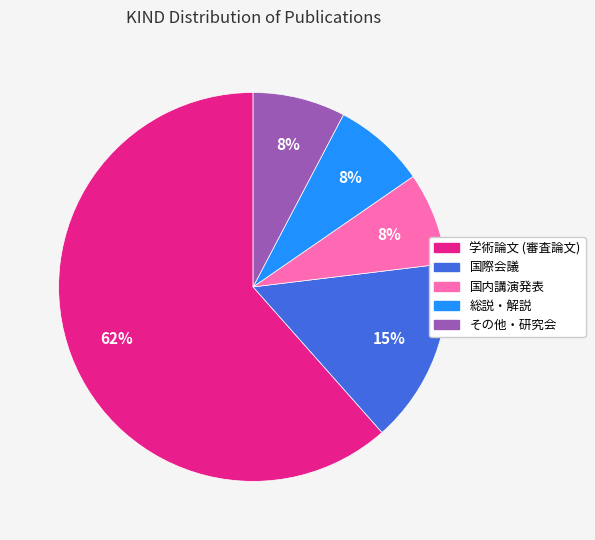

To the nearest percent, what is the combined percentage of 国際会議 and 国内講演発表?

23%